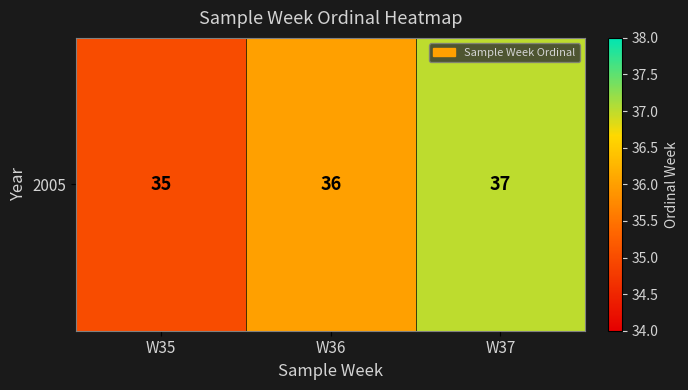

Reading left to right, transcribe all the data shown in this chart.

W35=35	W36=36	W37=37